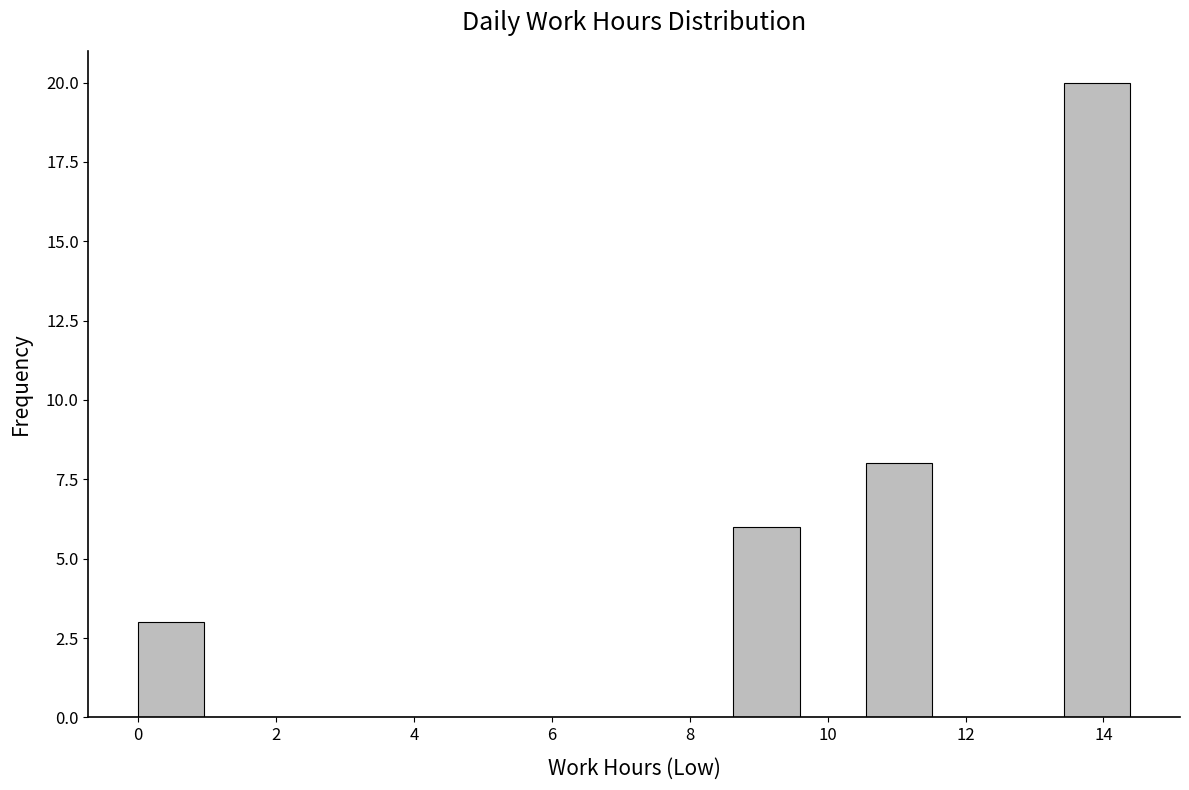

Which range on the x-axis has the tallest bar?

13.4 to 14.4